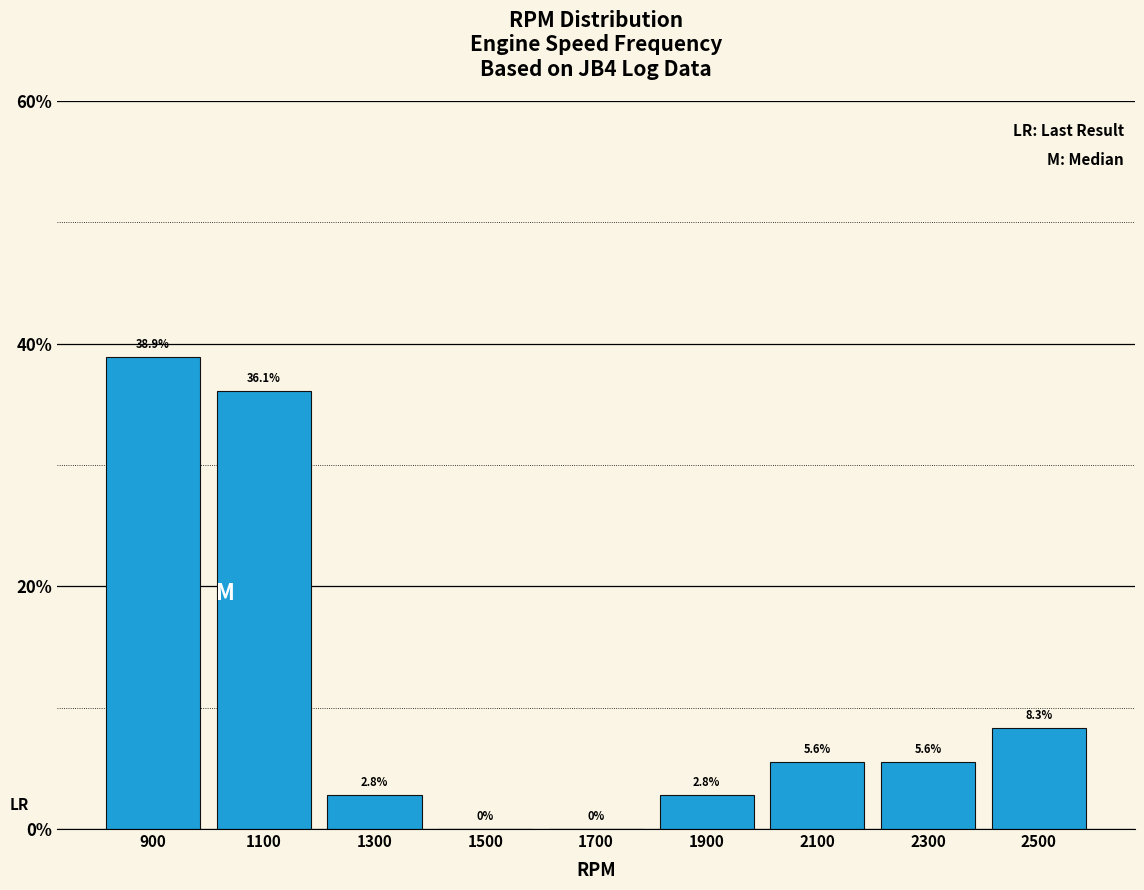

Which range on the x-axis has the tallest bar?

800 to 1000